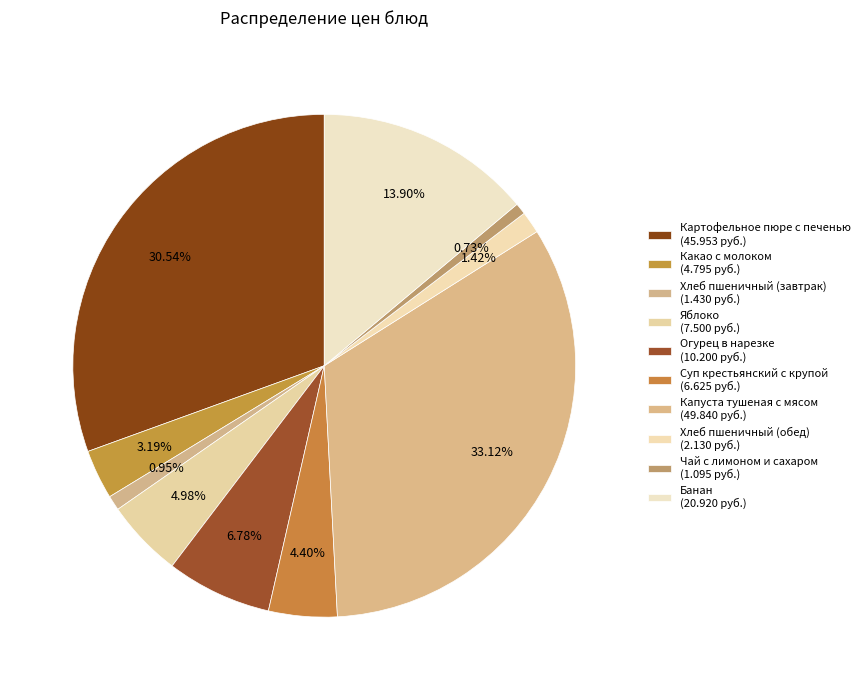

Which slice is the smallest?

Чай с лимоном и сахаром